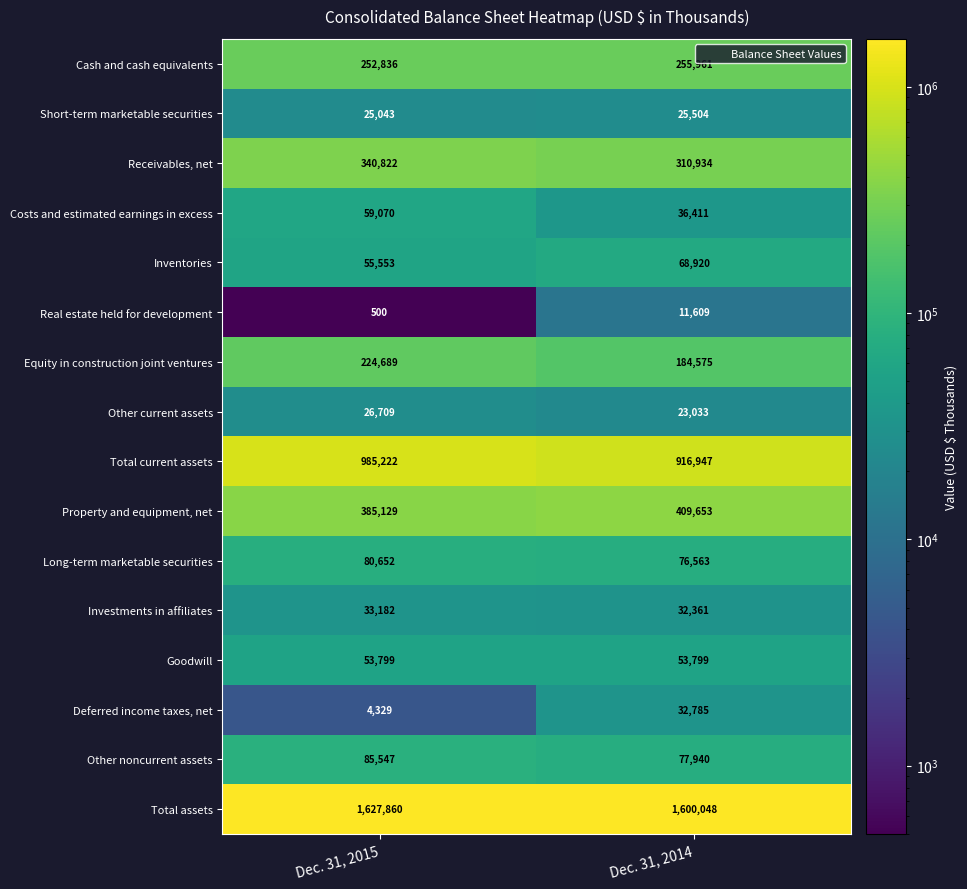

What is the difference between the maximum and minimum values in the Other current assets series?

3676